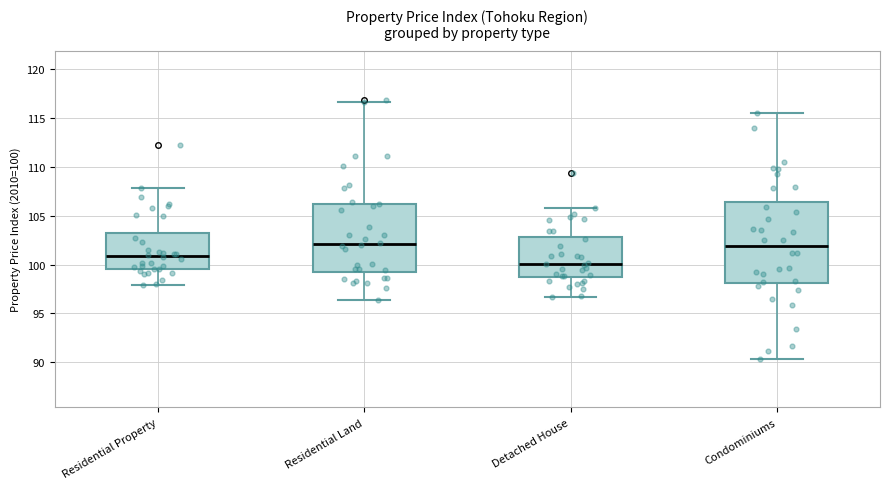

Comparing the boxes themselves (not the whiskers), which one is the tallest?

Condominiums